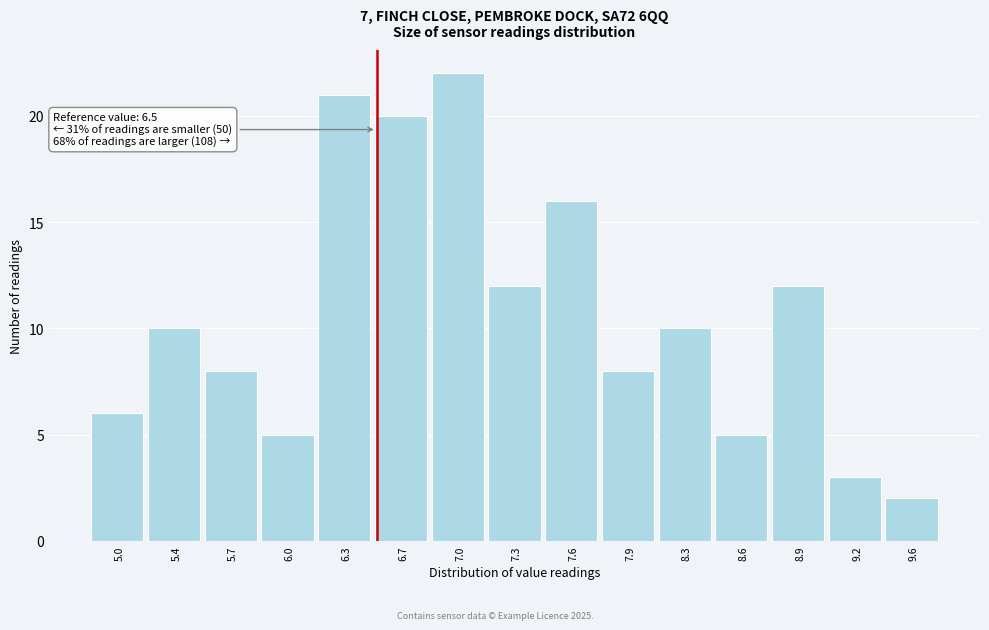

Which range on the x-axis has the tallest bar?

6.80 to 7.15